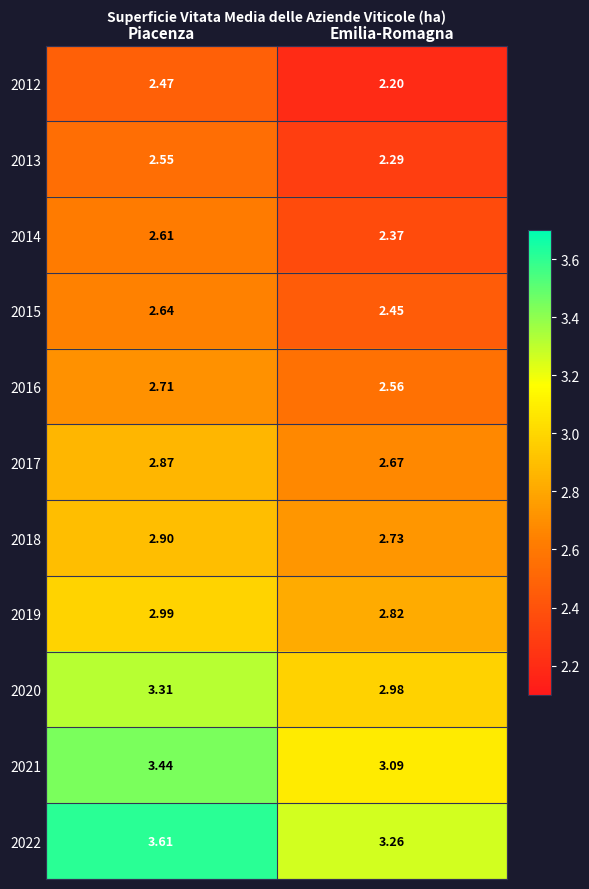

Which category has the lowest value in the 2020 series?

Emilia-Romagna